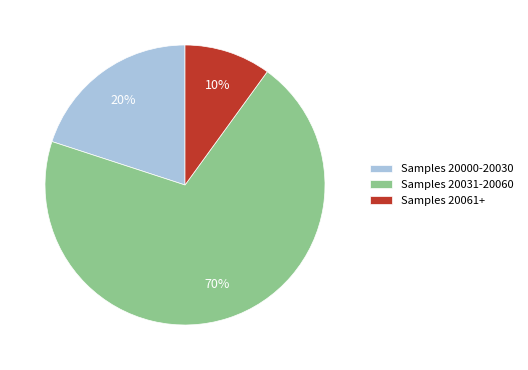

To the nearest percent, what is the combined percentage of Samples 20000-20030 and Samples 20031-20060?

90%